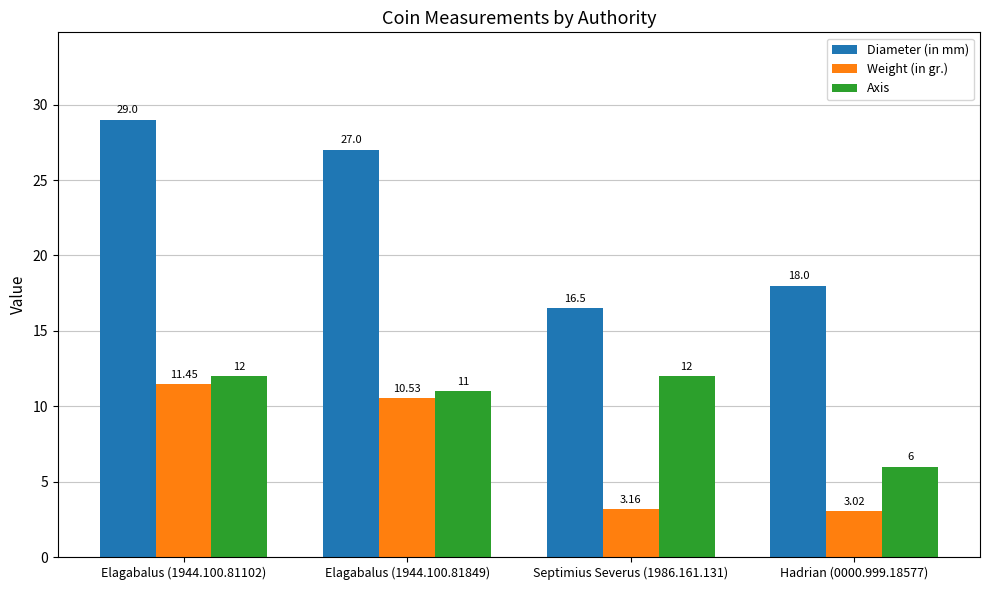

Which category has the lowest value in the Axis series?

Hadrian (0000.999.18577)